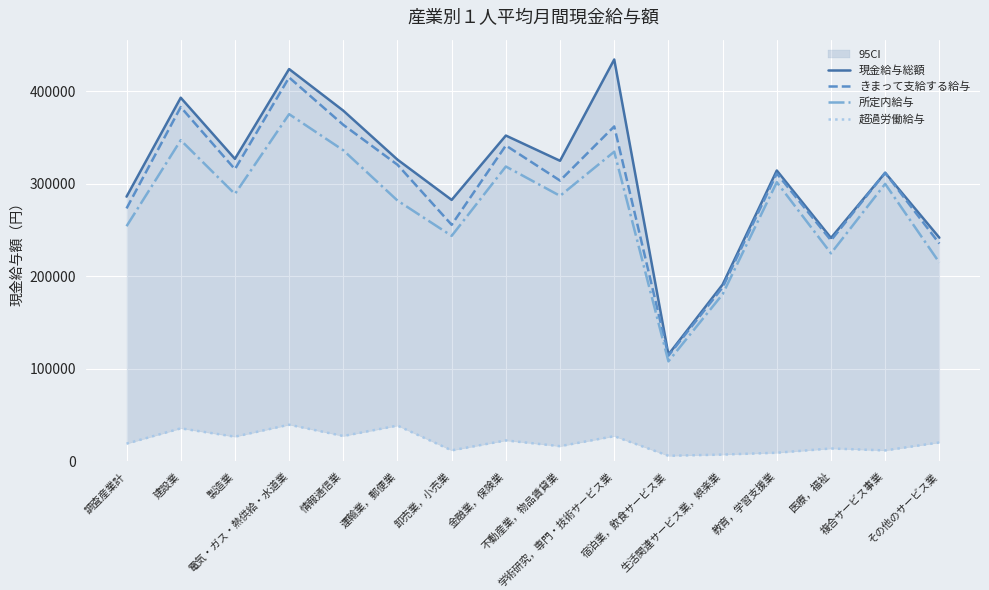

Where is きまって支給する給与 nearest to the value 264734?

調査産業計